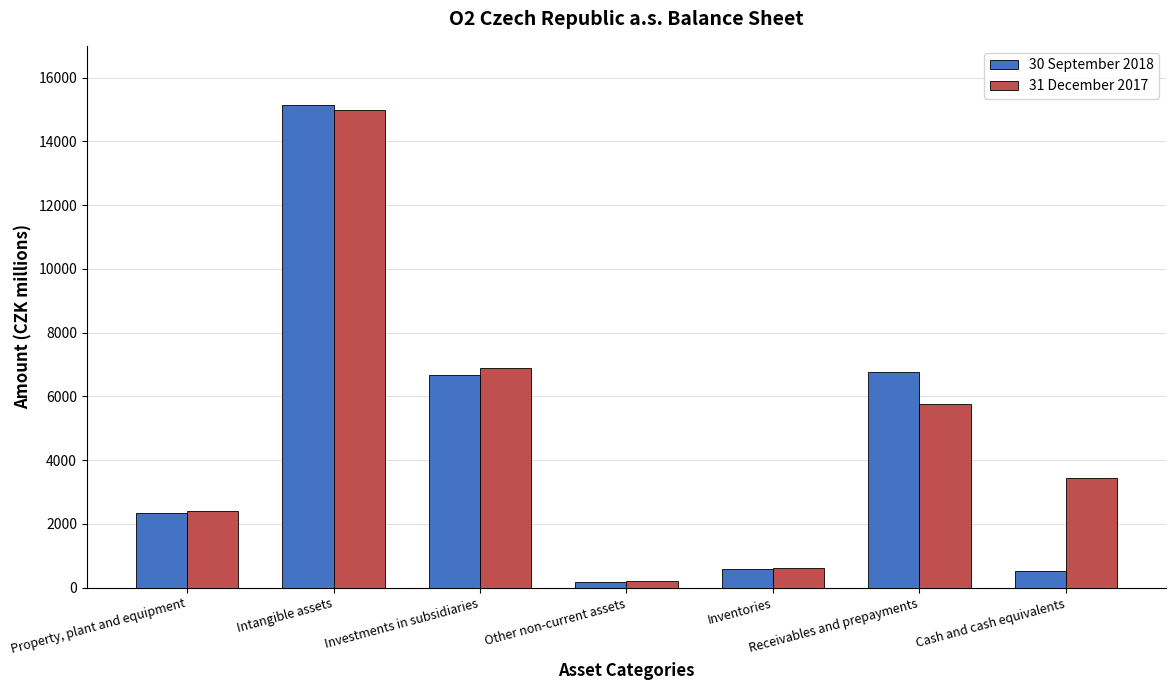

What is the total value across all series at Cash and cash equivalents?

3945